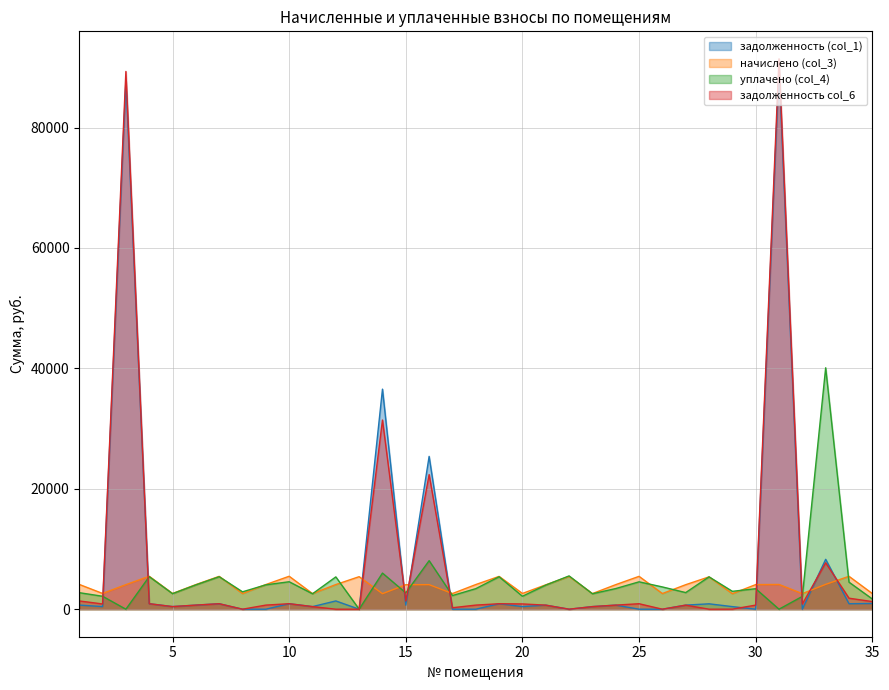

How many series are shown in this chart?

4